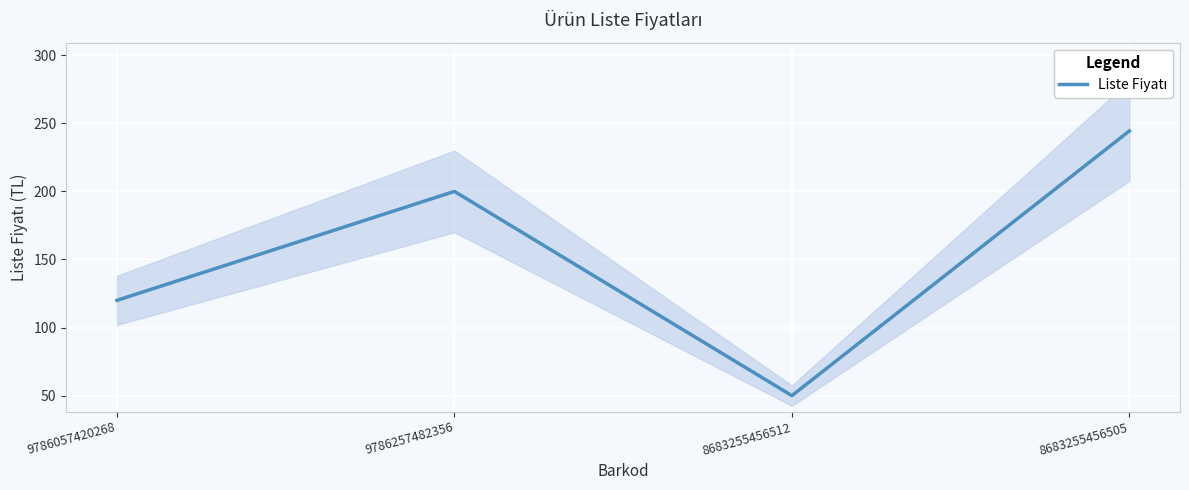

What is the average value?

153.6